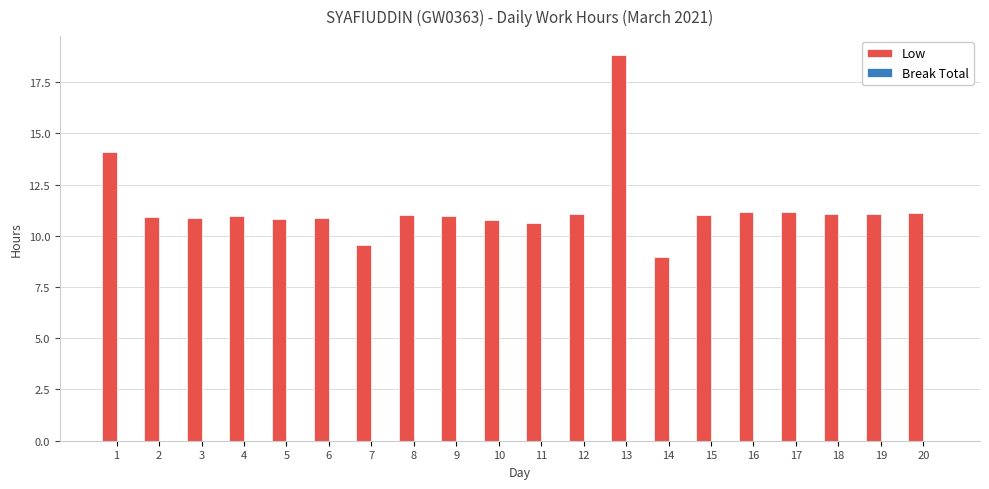

What is the value of the 10th bar from the left?

10.8